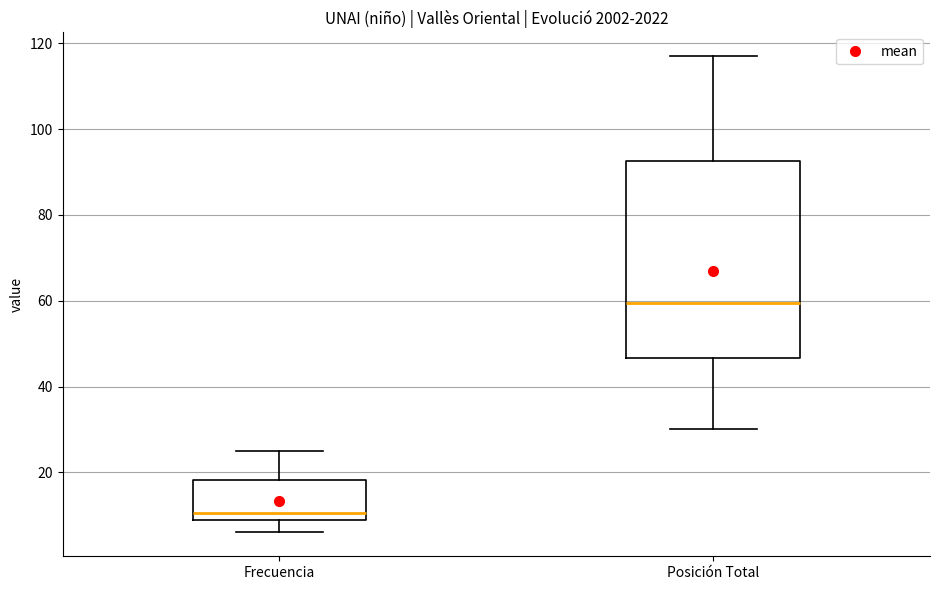

Where does the lower whisker of the box for Frecuencia end on the y-axis? The values are not printed on the chart, so give them approximately, as read against the axis.

6